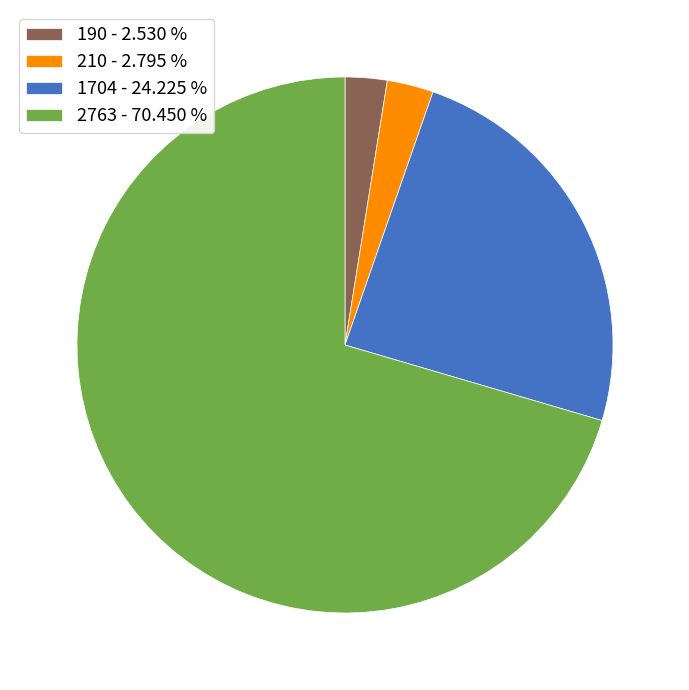

True or false: 2763 accounts for 77% of the total.

False